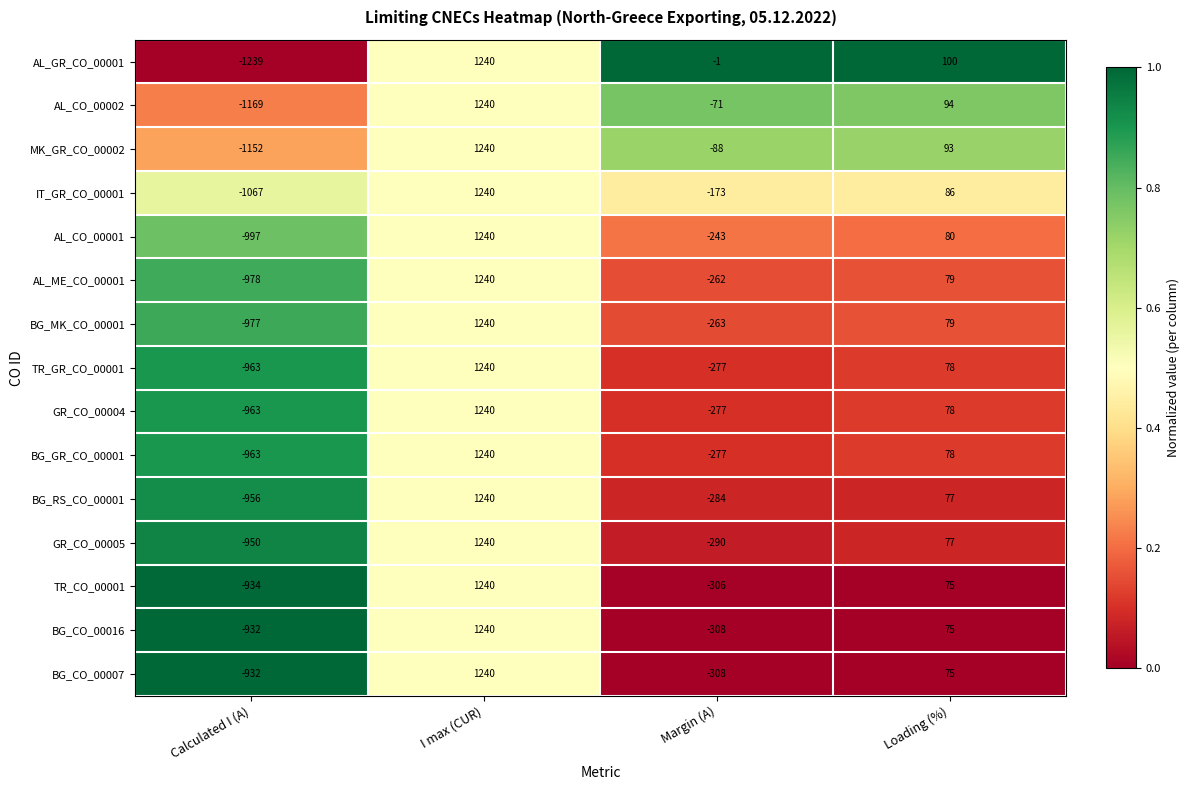

At which label does GR_CO_00005 reach its peak?

I max (CUR)